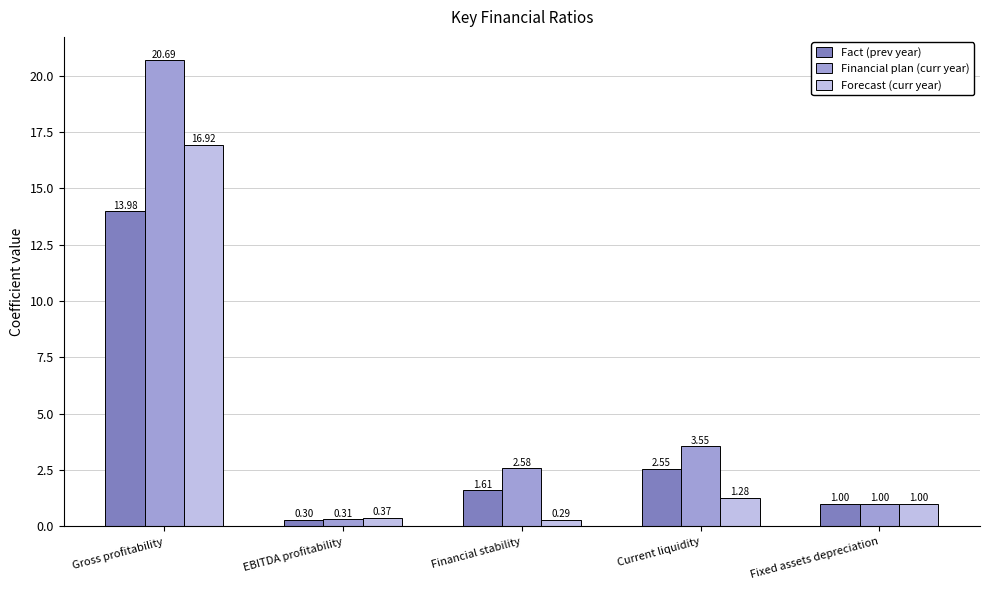

Which category has the lowest value in the Forecast (curr year) series?

Financial stability